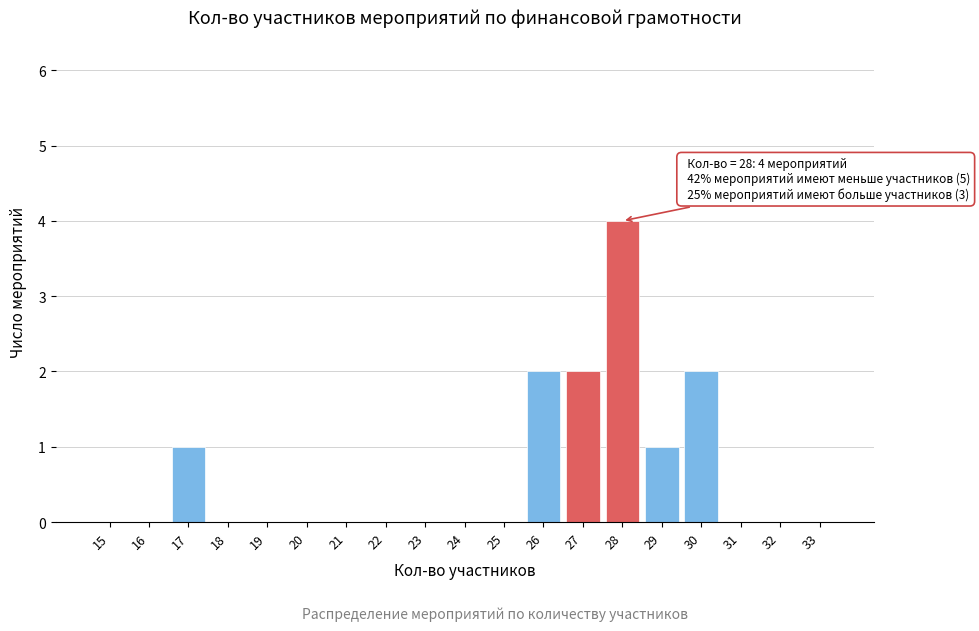

Reading right to left, what are all the values shown in this chart?

33=0	32=0	31=0	30=2	29=1	28=4	27=2	26=2	25=0	24=0	23=0	22=0	21=0	20=0	19=0	18=0	17=1	16=0	15=0